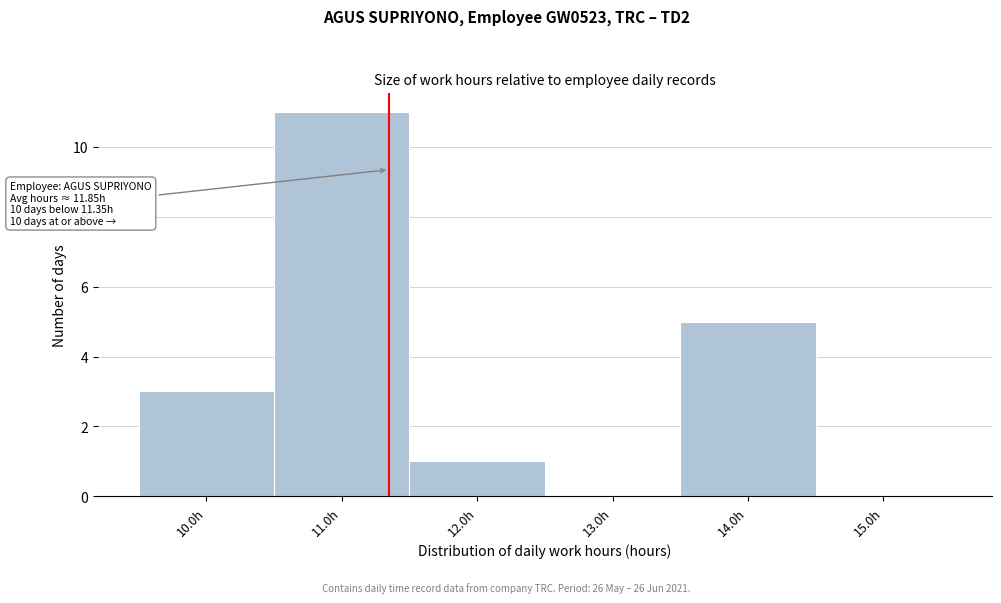

Which range on the x-axis has the tallest bar?

10.5 to 11.5